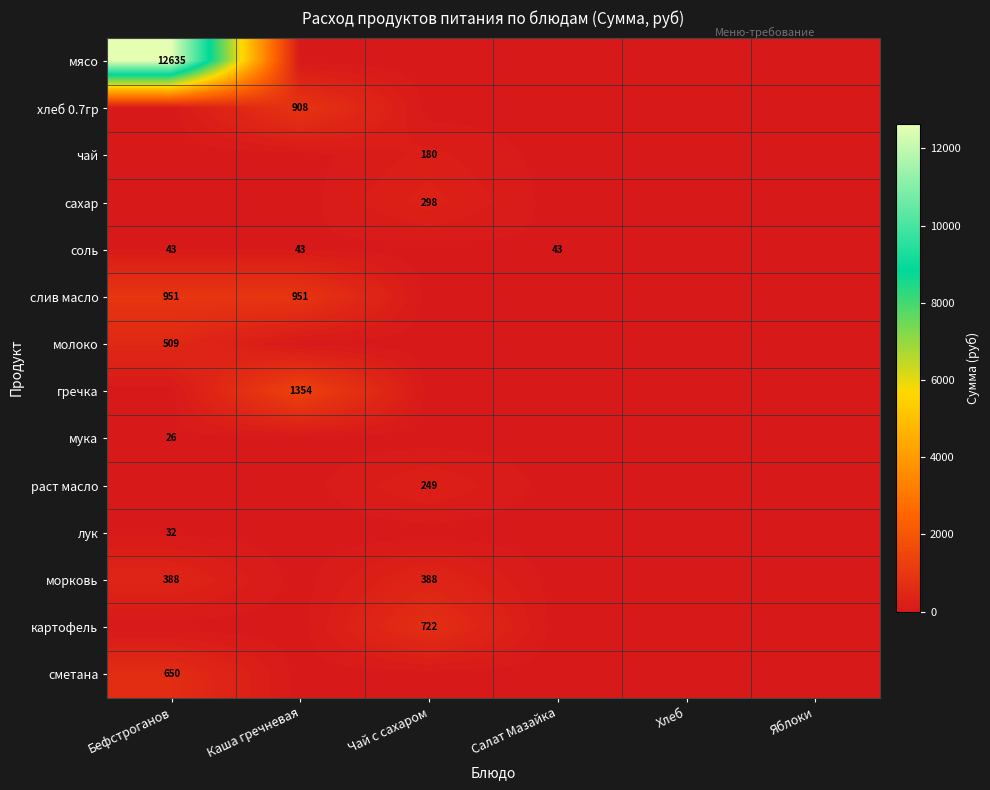

Count the number of data series in this chart.

14